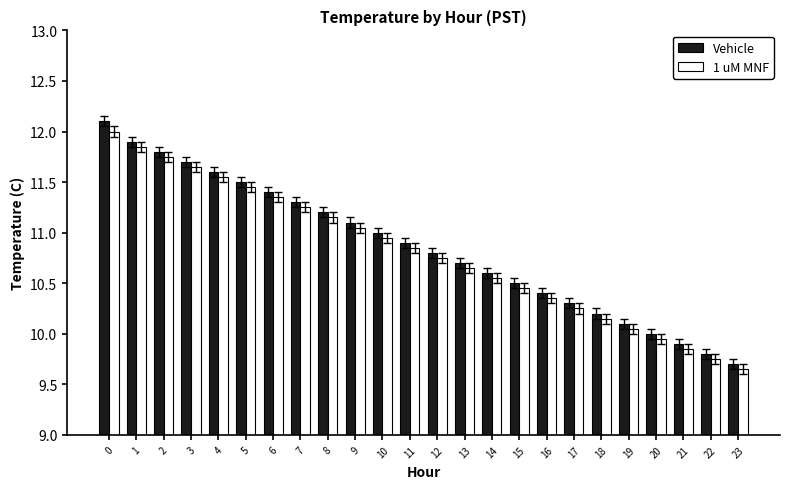

The value of Vehicle at 9 is 19.1. True or false?

False